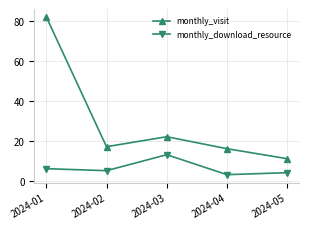

At which category is the sum across all series the highest?

2024-01